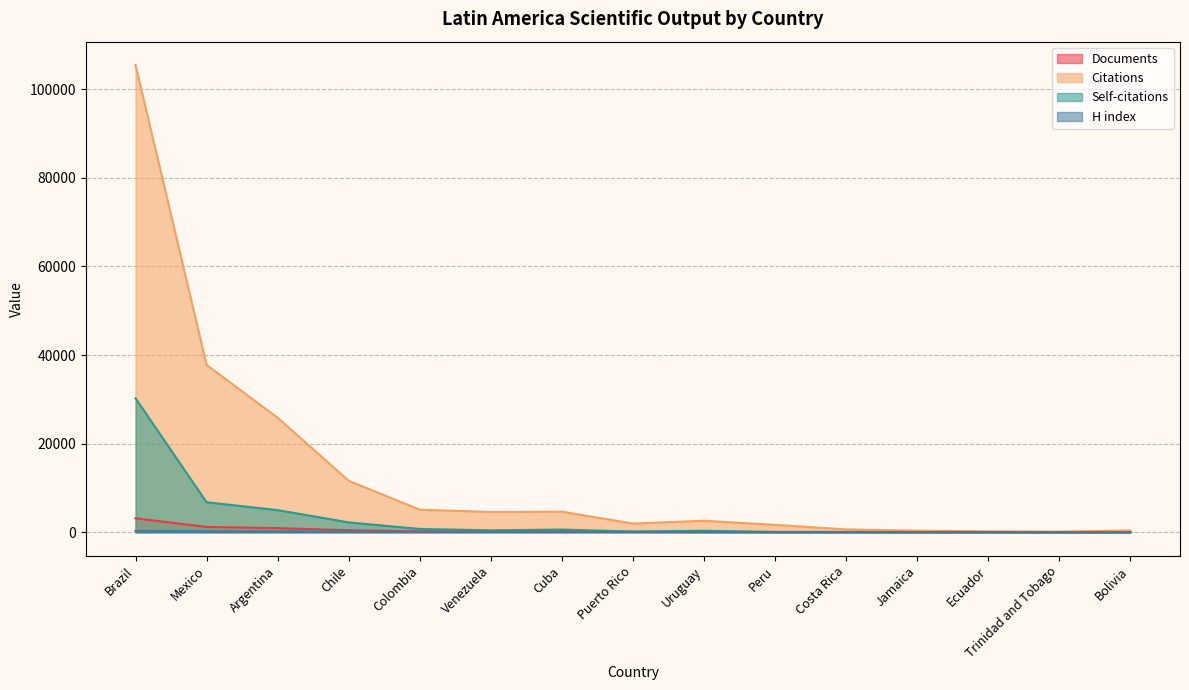

Rank the series by their maximum value, from highest to lowest.

Citations, Self-citations, Documents, H index